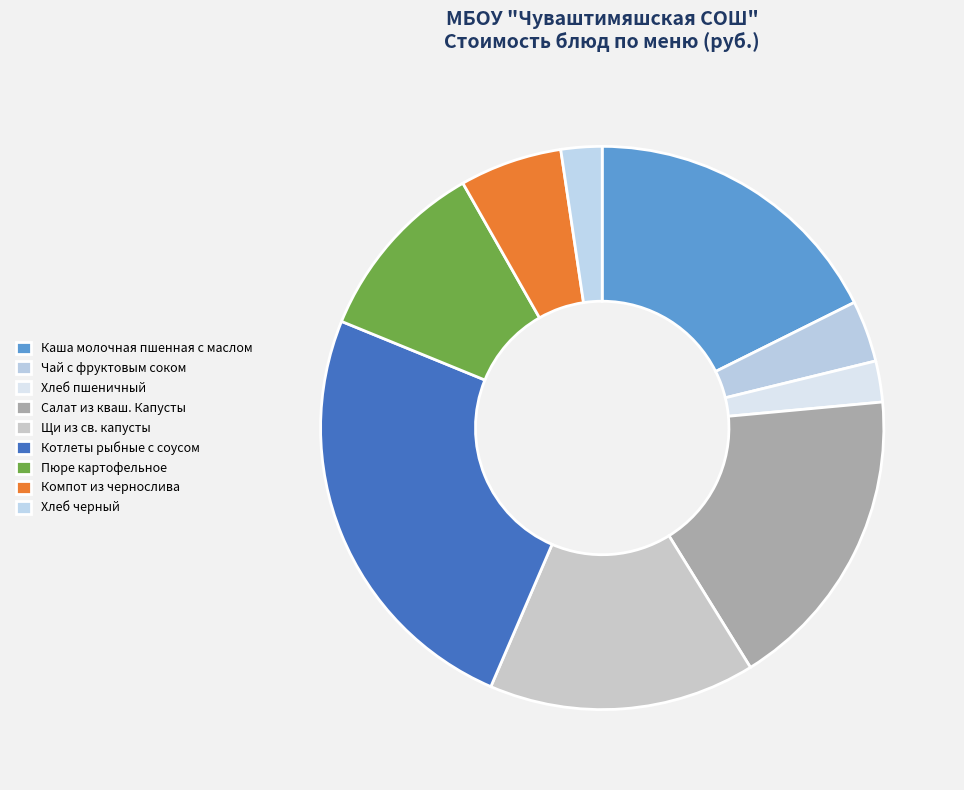

To the nearest percent, what is the difference between the largest and smallest slice percentages?

22%